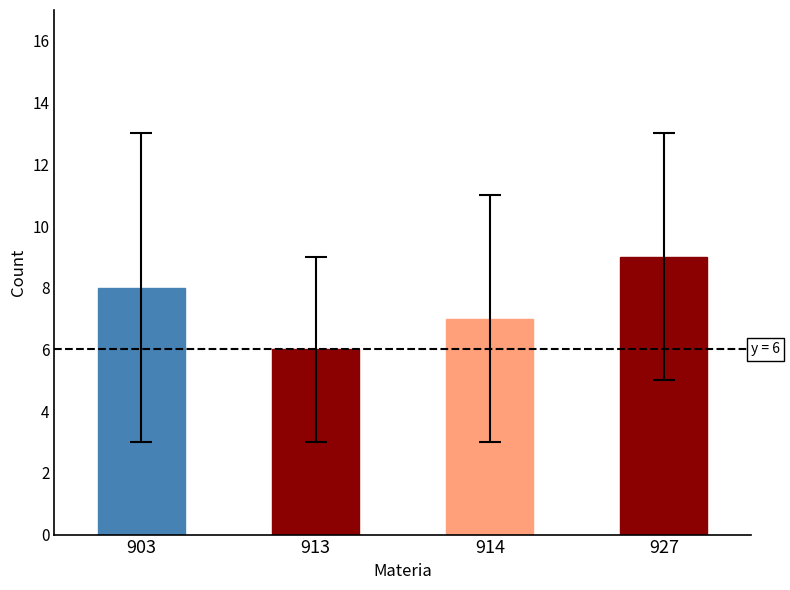

Approximately how many times larger is the value at 914 compared to 913?

1.2